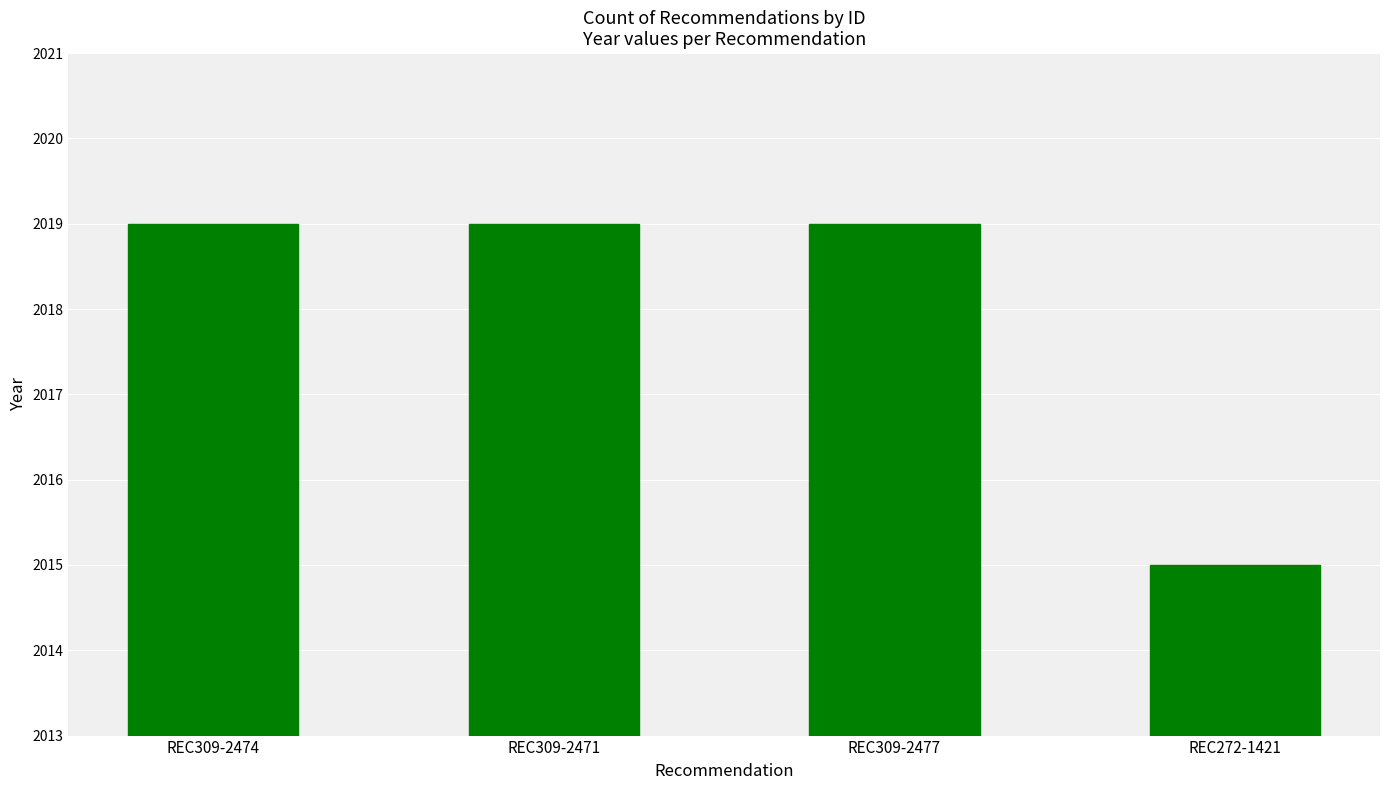

Reading right to left, what are all the values shown in this chart?

REC272-1421=2015	REC309-2477=2019	REC309-2471=2019	REC309-2474=2019